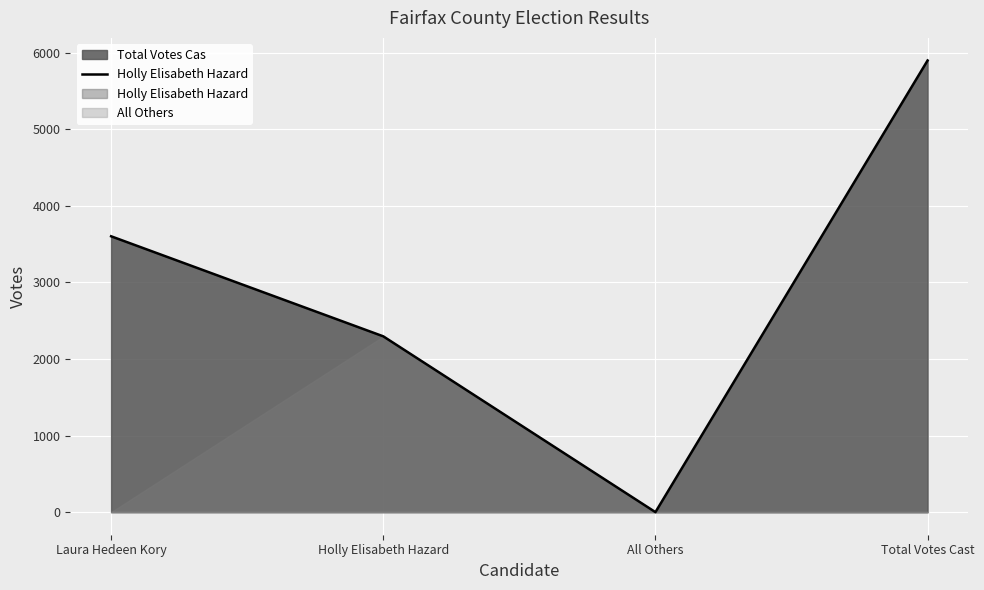

Does the chart display data point markers on the line(s)?

No